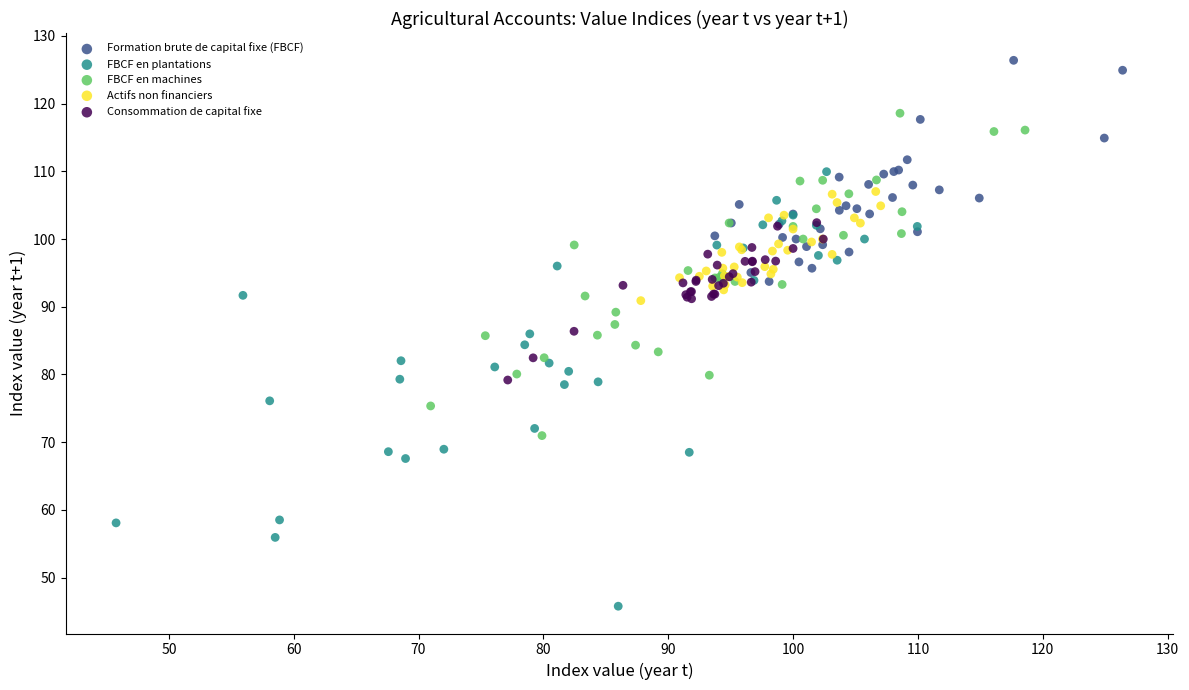

Which series has the largest Y range (max minus min)?

FBCF en plantations